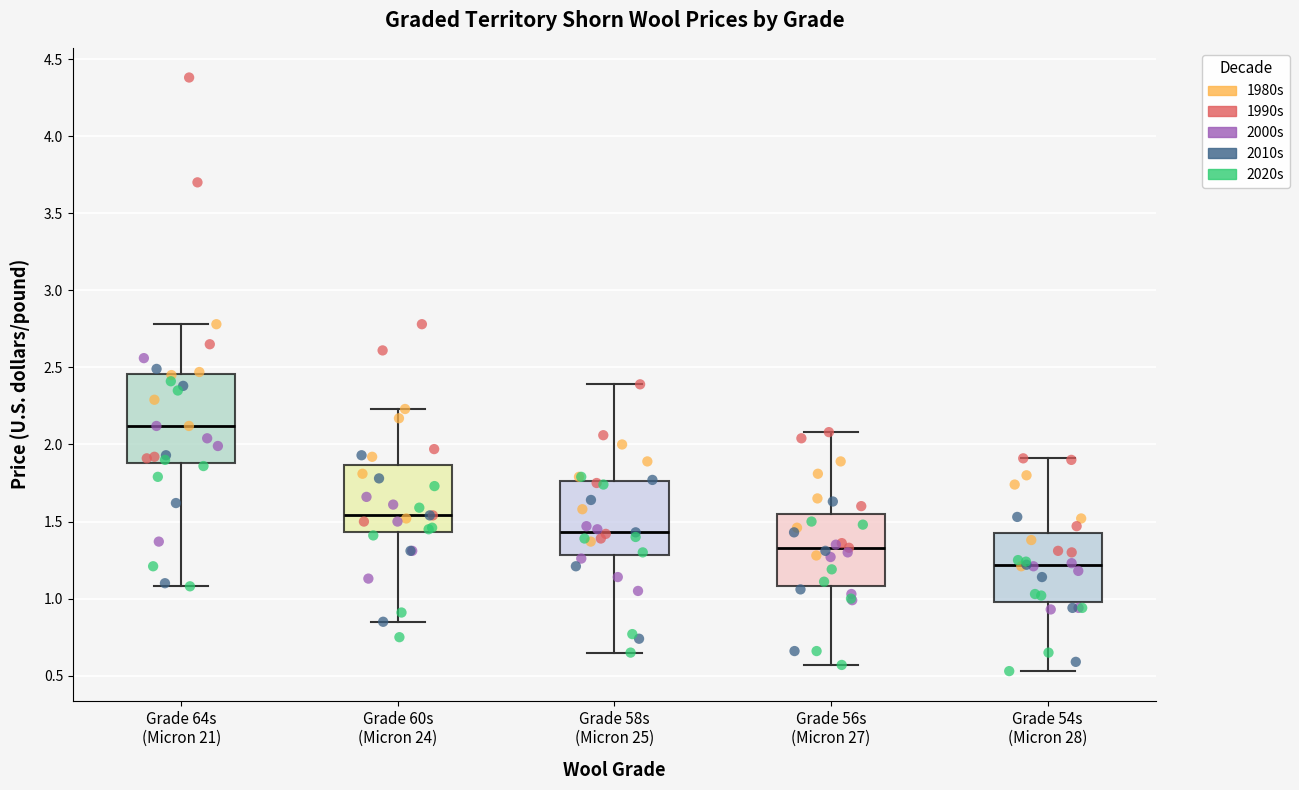

Where does the median line of the box for Grade 56s (Micron 27) sit on the y-axis? The values are not printed on the chart, so give them approximately, as read against the axis.

1.35